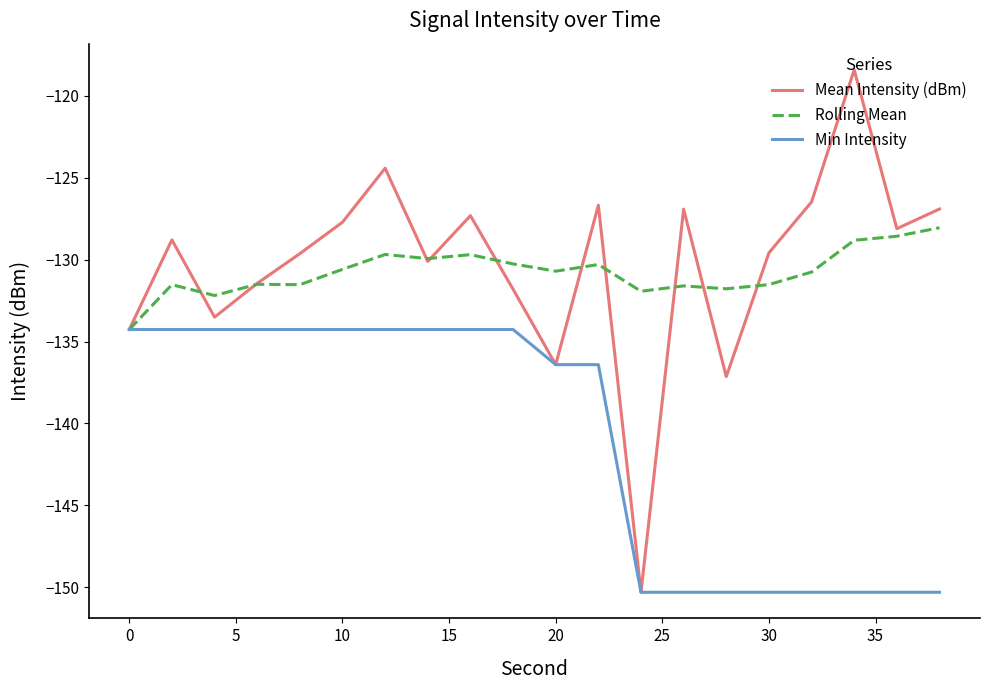

Which series has the widest spread of values?

Mean Intensity (dBm)